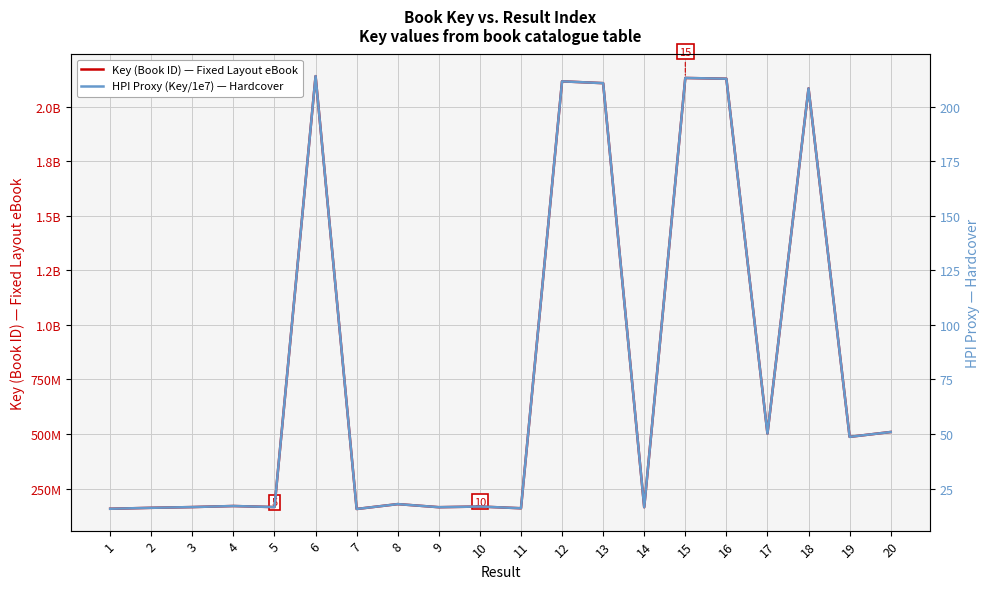

True or false: HPI Proxy (Key/1e7) — Hardcover and Key (Book ID) — Fixed Layout eBook cross at least once.

False